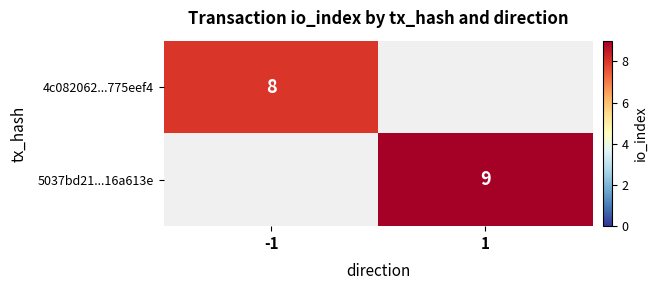

The value of 4c082062...775eef4 at -1 is 4. True or false?

False